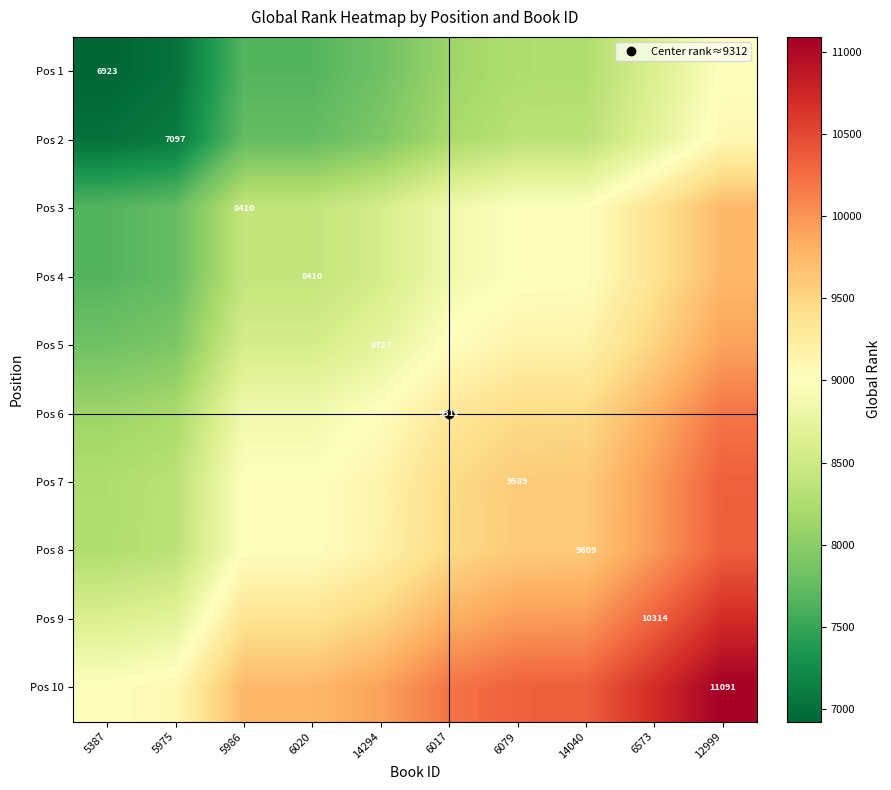

Between 6017 and 6573, which is larger?

6573